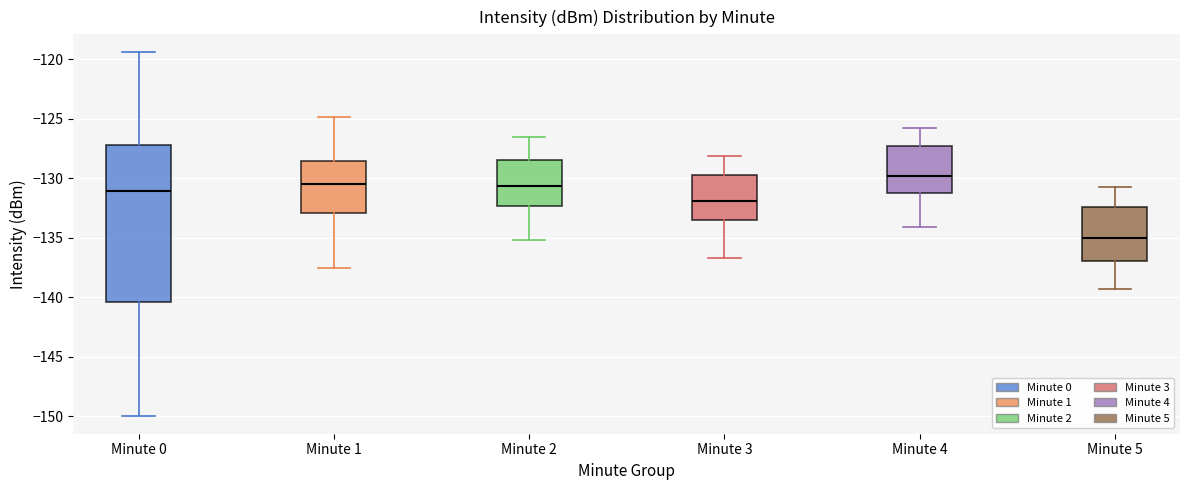

Which box's median line is the highest?

Minute 4